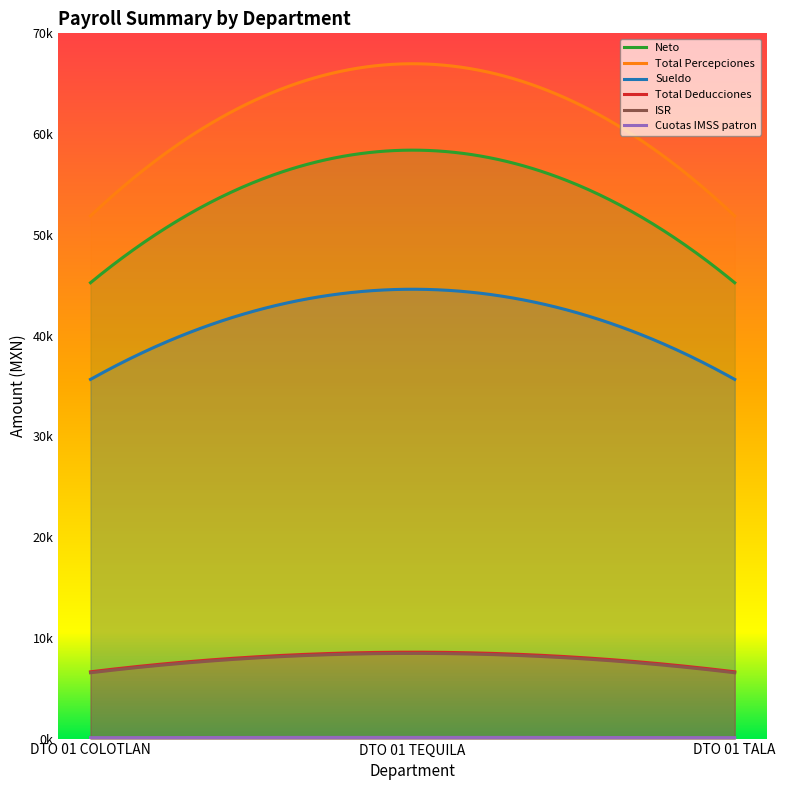

At how many categories does at least one series exceed 60416?

1